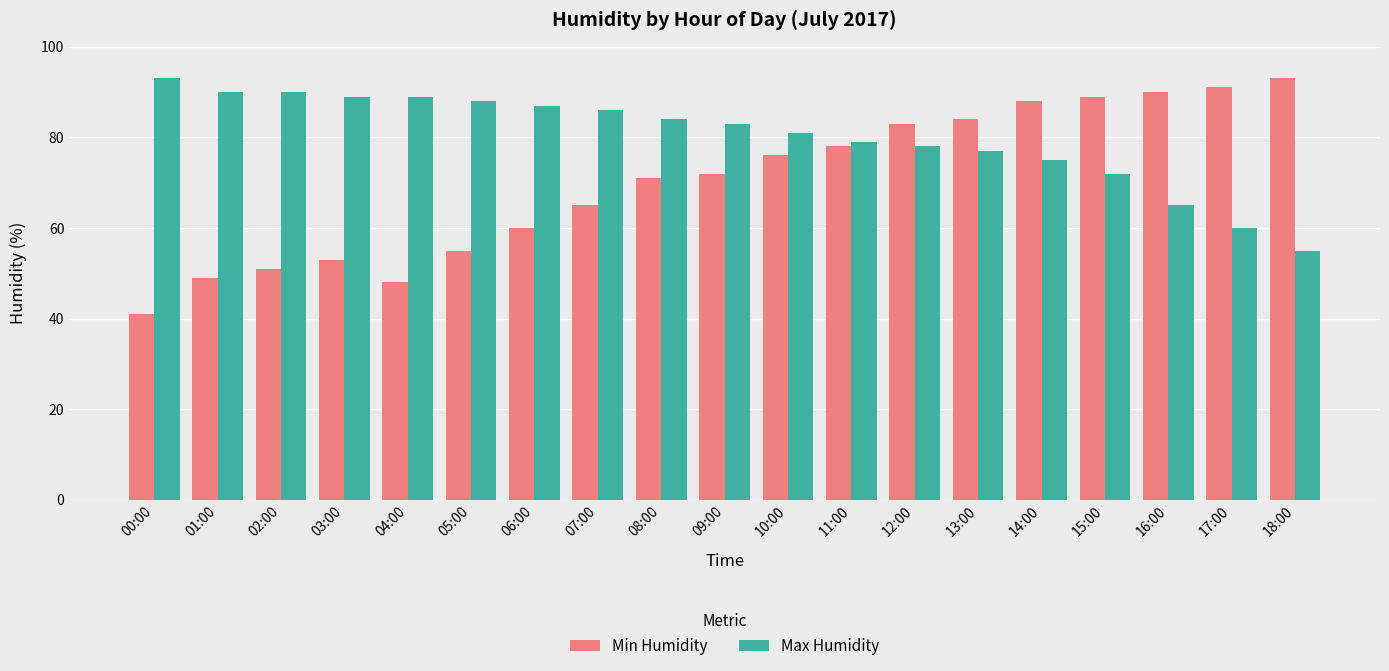

Are the bars horizontal?

No